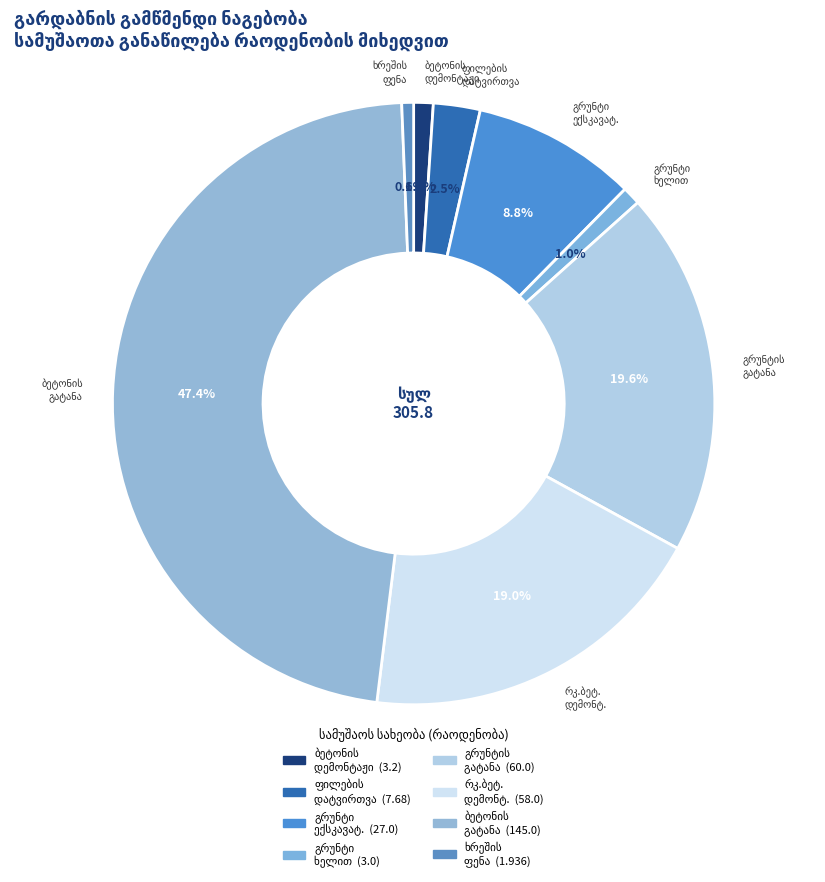

To the nearest percent, what percentage of the pie is დემონტირებული ბეტონის გატანა?

47%